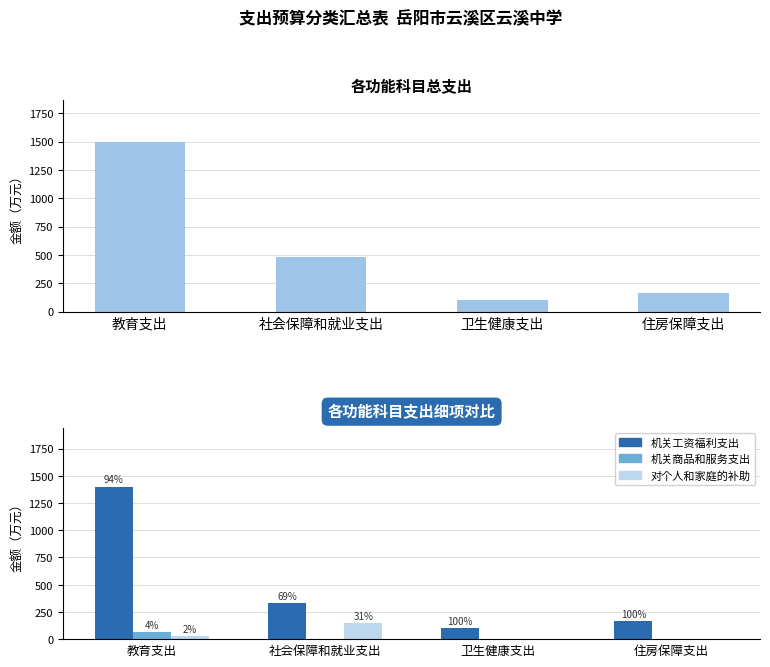

What is the label of the 1st bar from the left?

教育支出